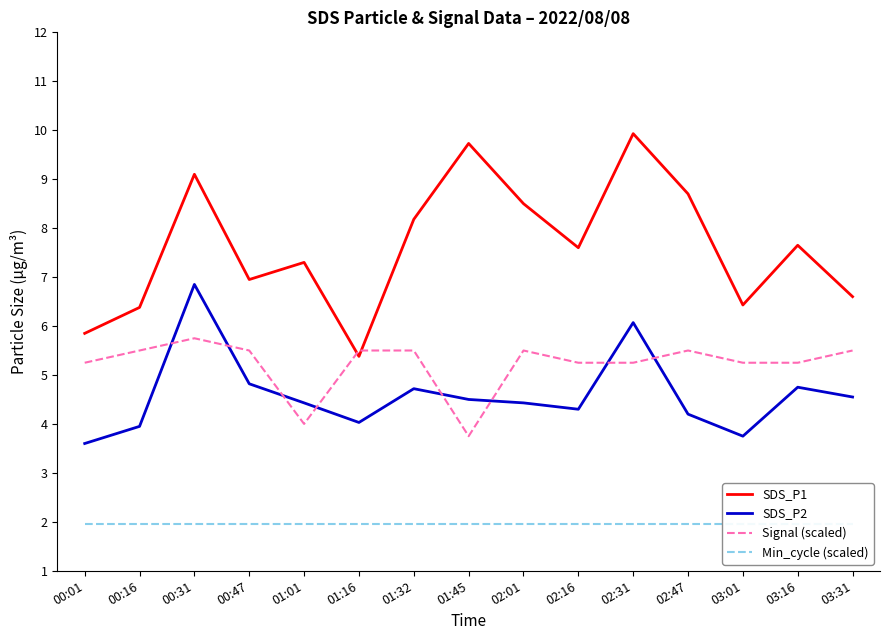

Reading right to left, list all the values displayed in this chart.

SDS_P1: 6.6	7.7	6.4	8.7	9.9	7.6	8.5	9.7	8.2	5.4	7.3	7.0	9.1	6.4	5.8
SDS_P2: 4.5	4.8	3.8	4.2	6.1	4.3	4.4	4.5	4.7	4.0	4.4	4.8	6.8	4.0	3.6
Signal (scaled): 5.5	5.2	5.2	5.5	5.2	5.2	5.5	3.8	5.5	5.5	4.0	5.5	5.8	5.5	5.2
Min_cycle (scaled): 2.0	2.0	2.0	2.0	2.0	2.0	2.0	2.0	2.0	2.0	2.0	2.0	2.0	2.0	2.0